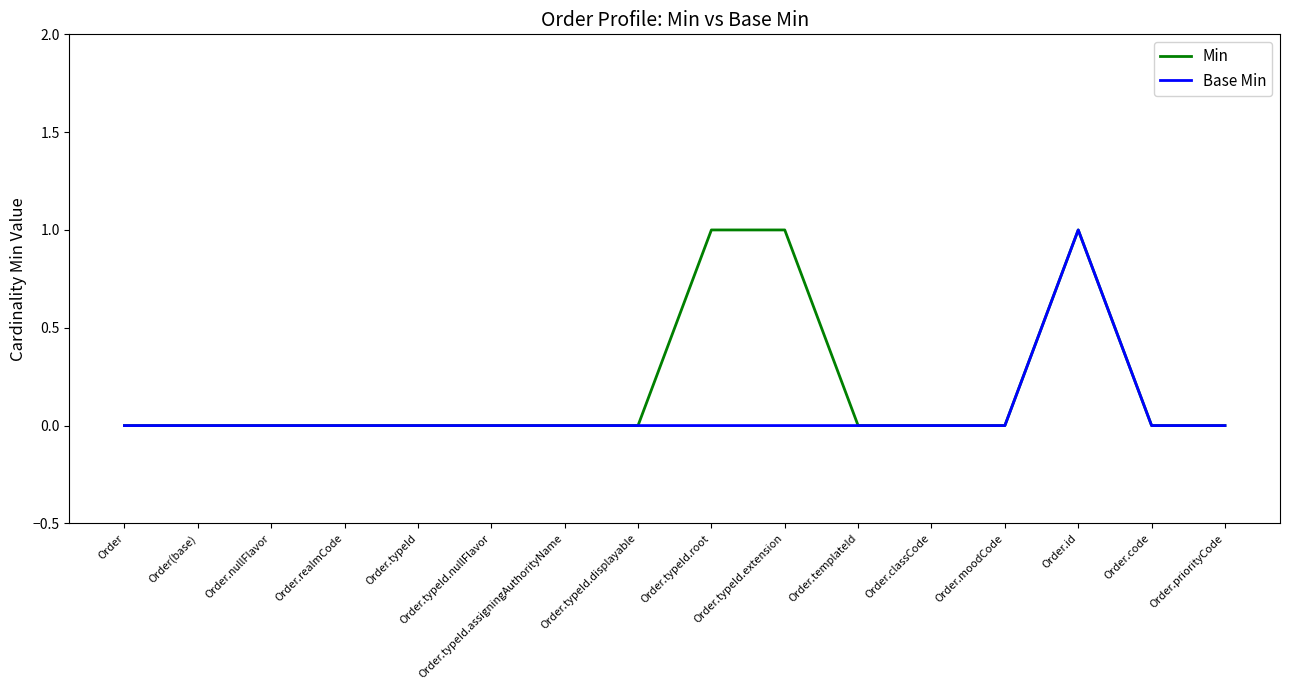

Which series changed the most between Order.typeId.root and Order.code?

Min